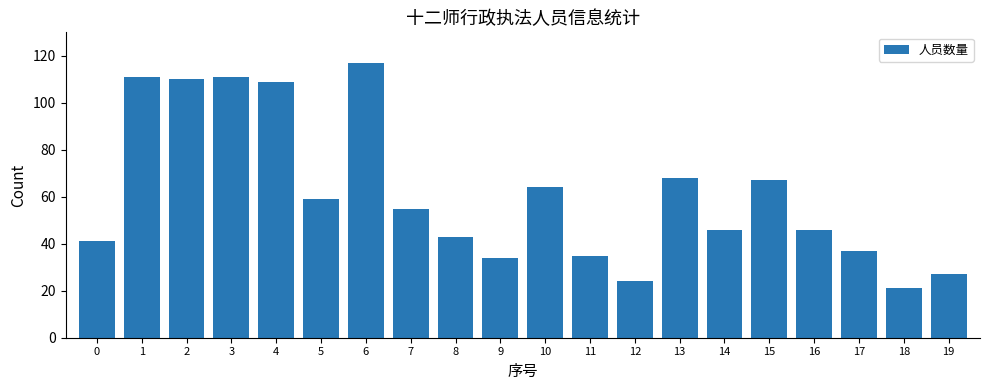

What is the value of the 3rd bar from the left?

110